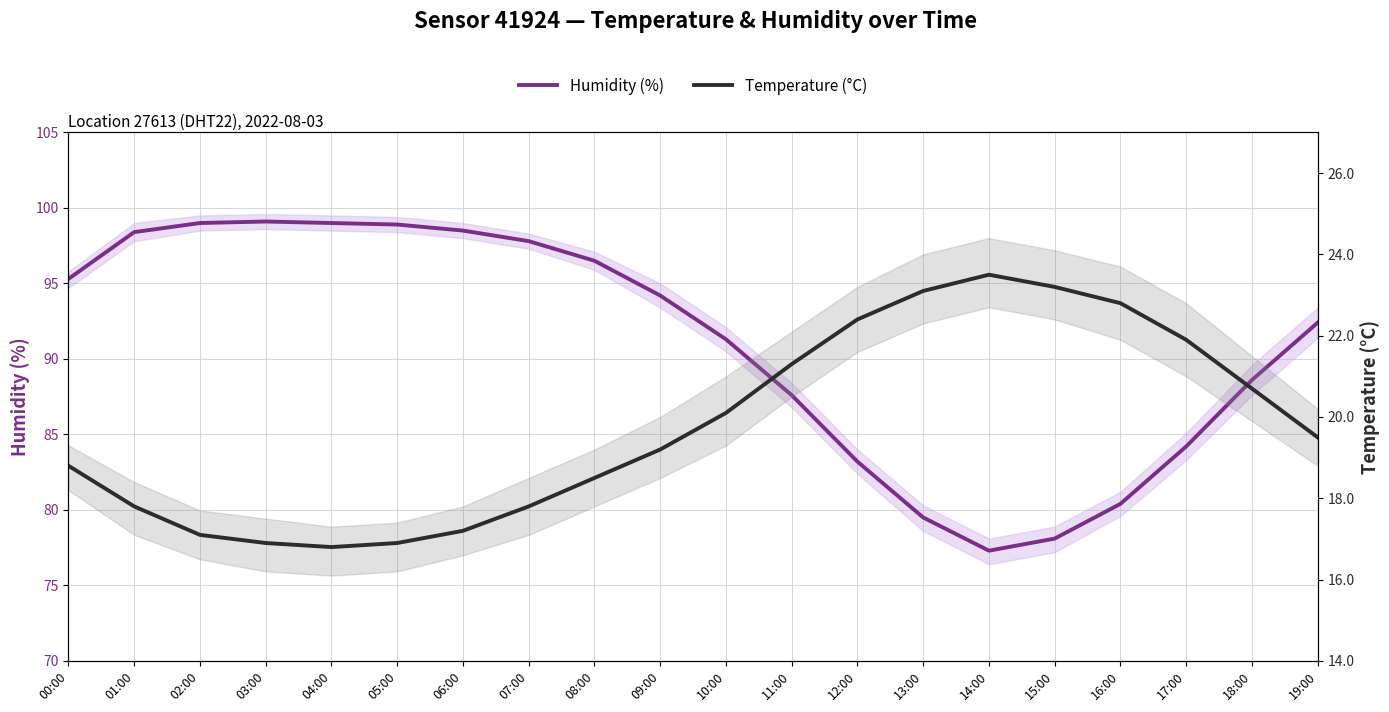

What is the average value of the Humidity (%) series?

91.0